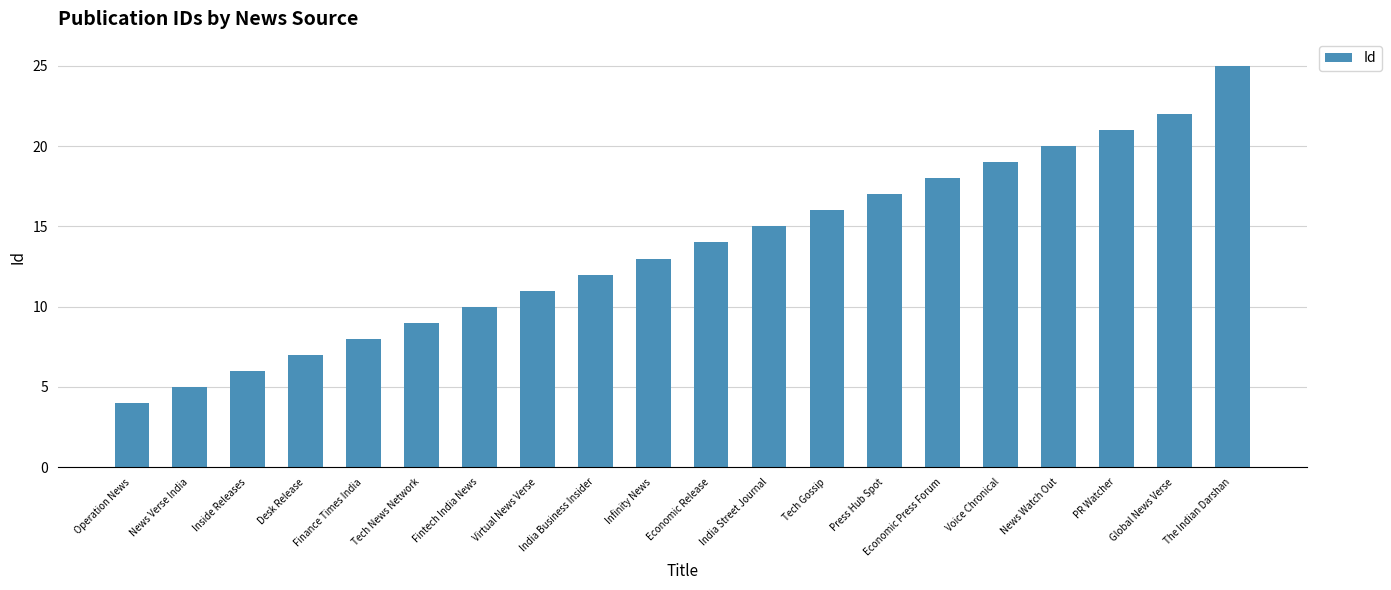

Count the number of categories in the chart.

20